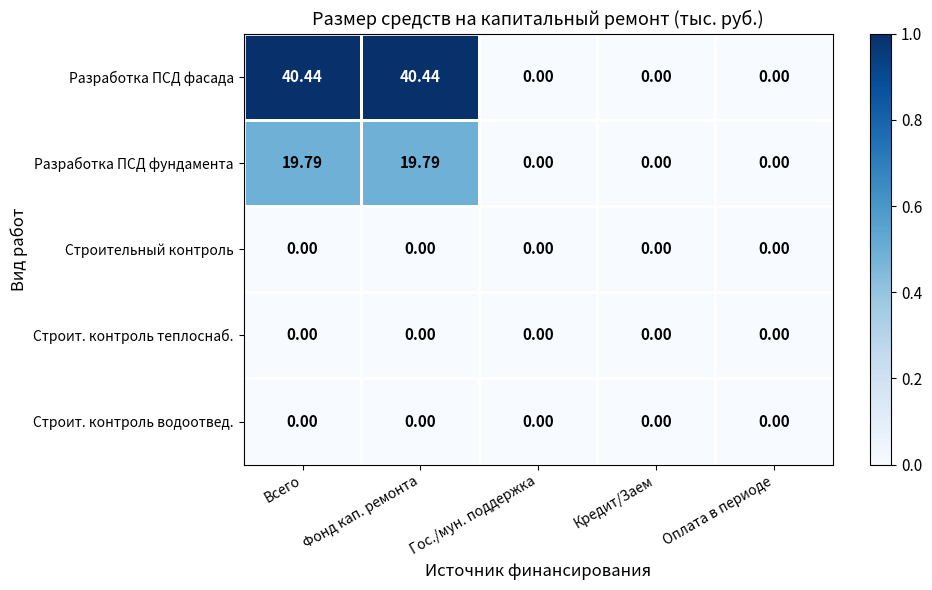

Which series has the largest range (max minus min)?

Разработка ПСД фасада